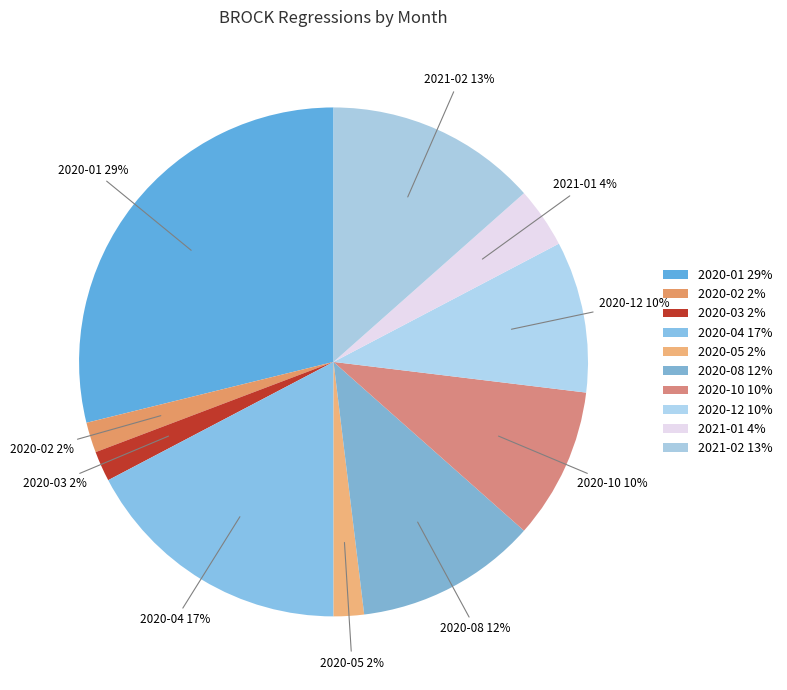

Is there a majority slice in this chart?

No